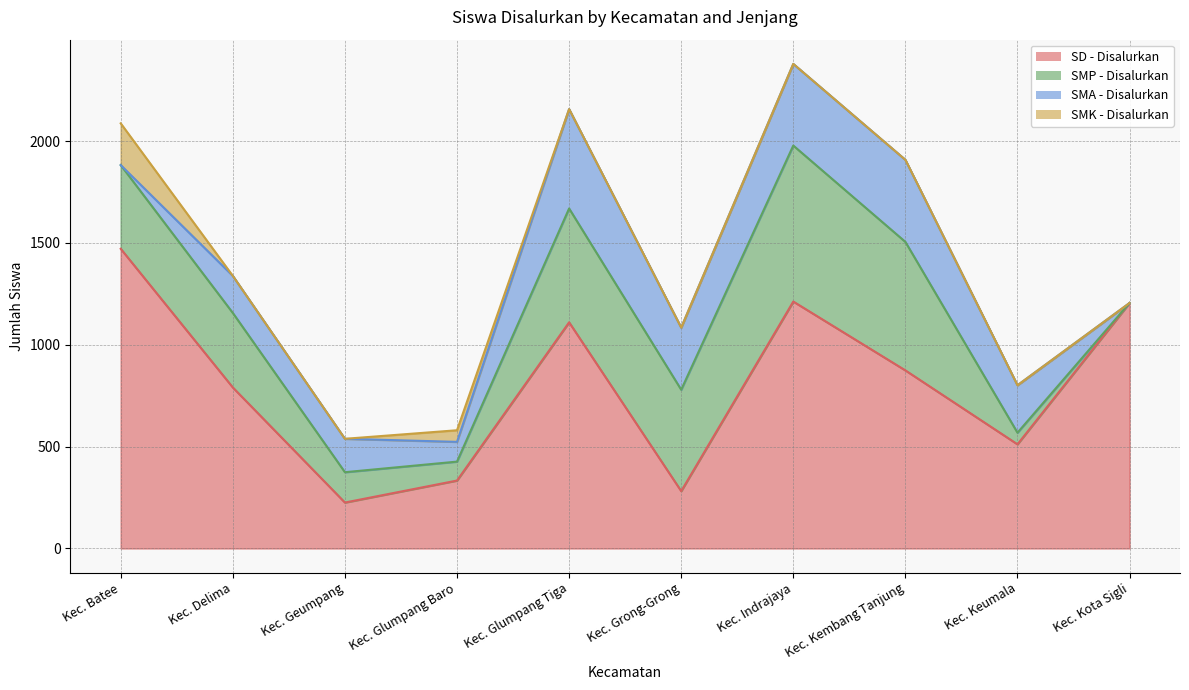

At which category does the chart reach its minimum across all series?

Kec. Kota Sigli